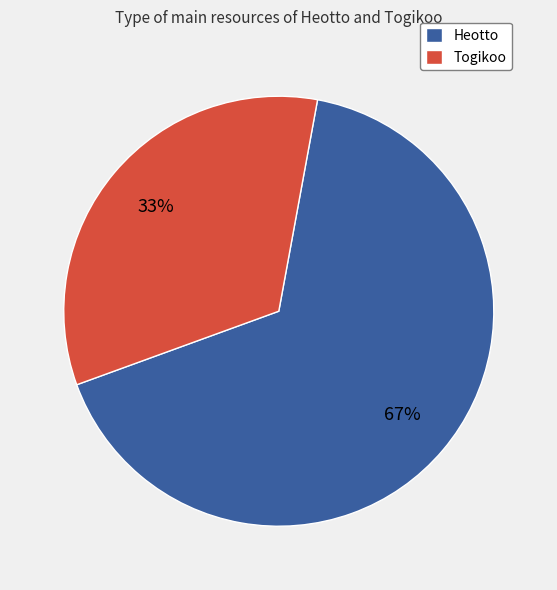

Which category has the biggest portion of the pie?

Heotto